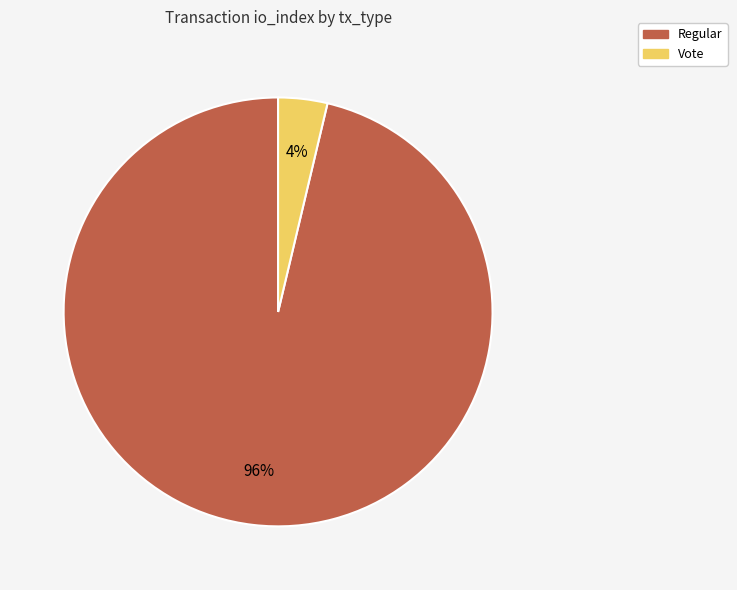

Which category has the biggest portion of the pie?

Regular